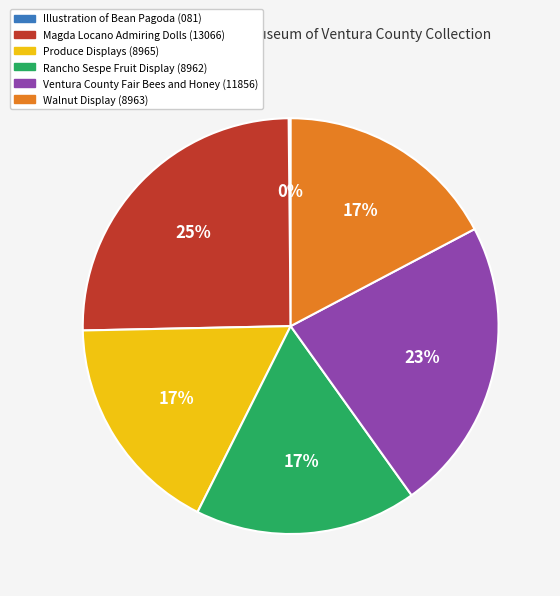

Does any single category account for the majority?

No